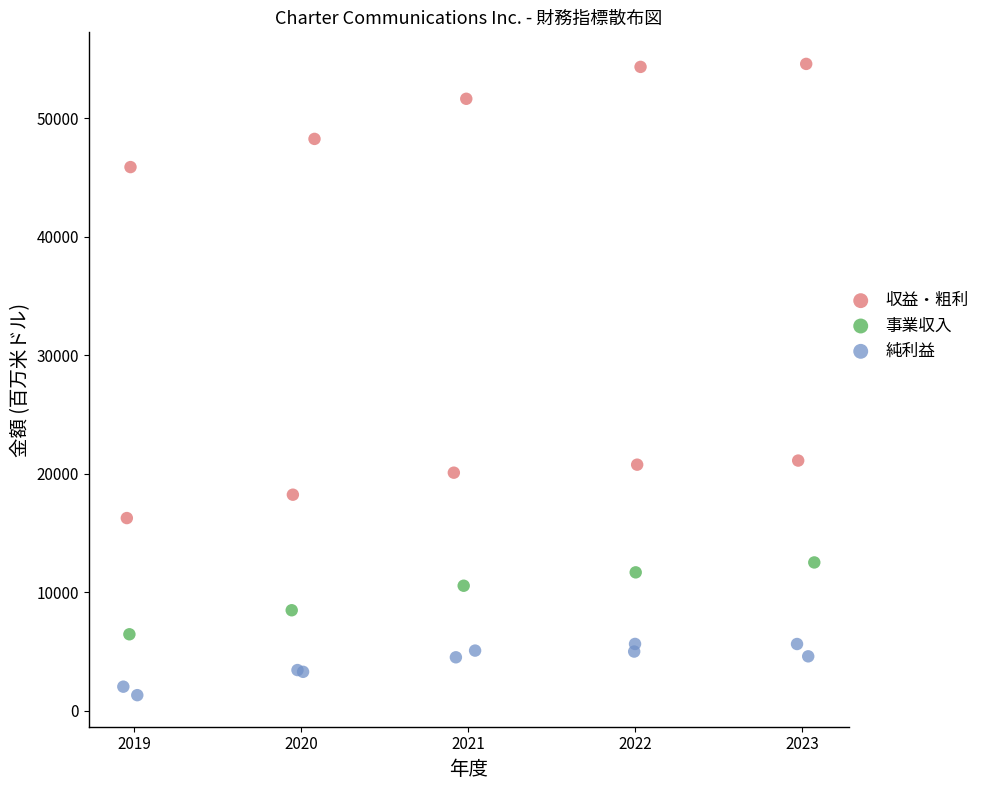

Which series contains the highest Y value?

収益・粗利